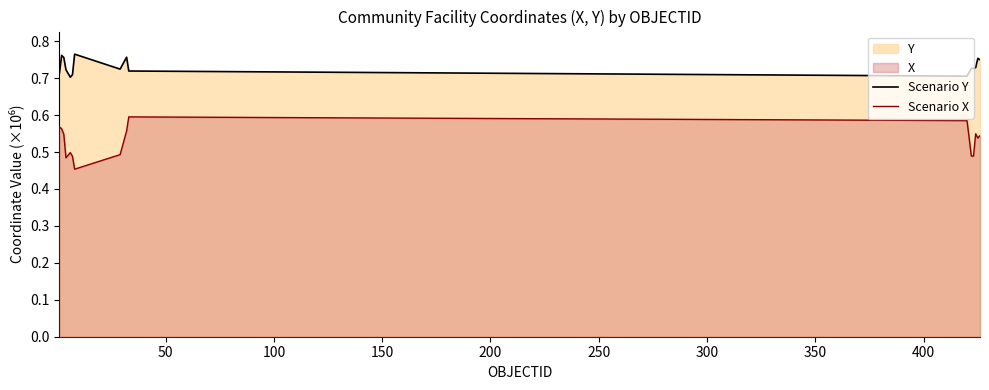

How many lines are shown in the chart?

2